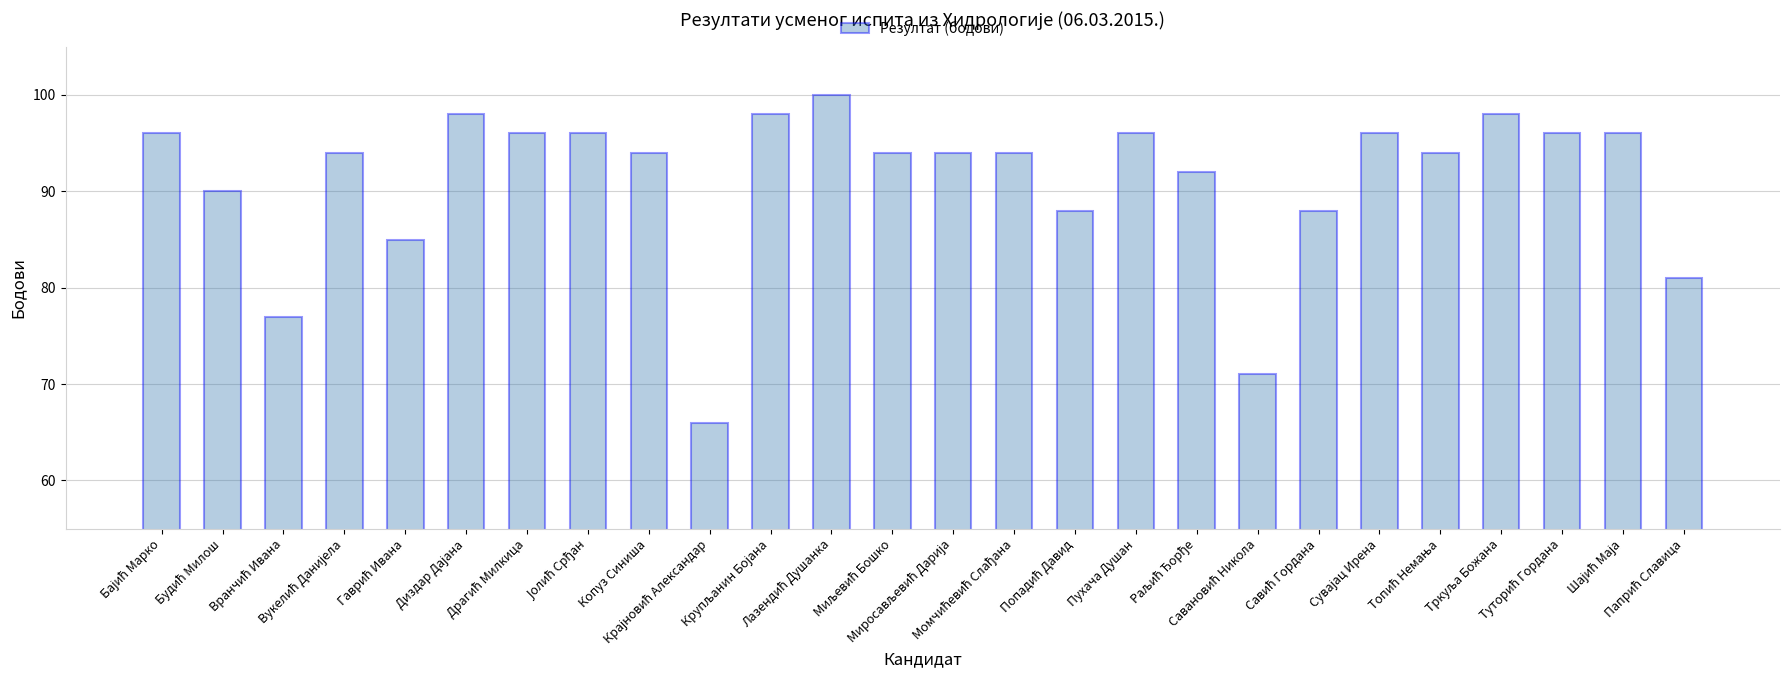

What is the value of the 23rd bar from the left?

98